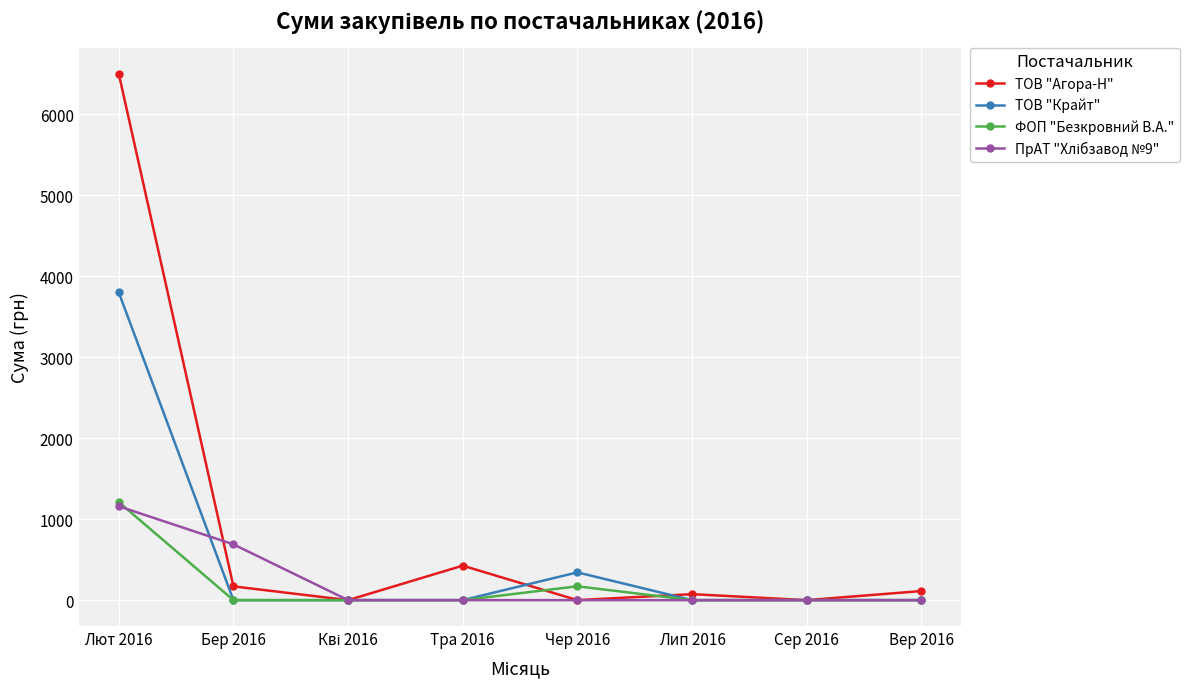

True or false: ФОП "Безкровний В.А." has more than 0 points higher than both neighbors.

True